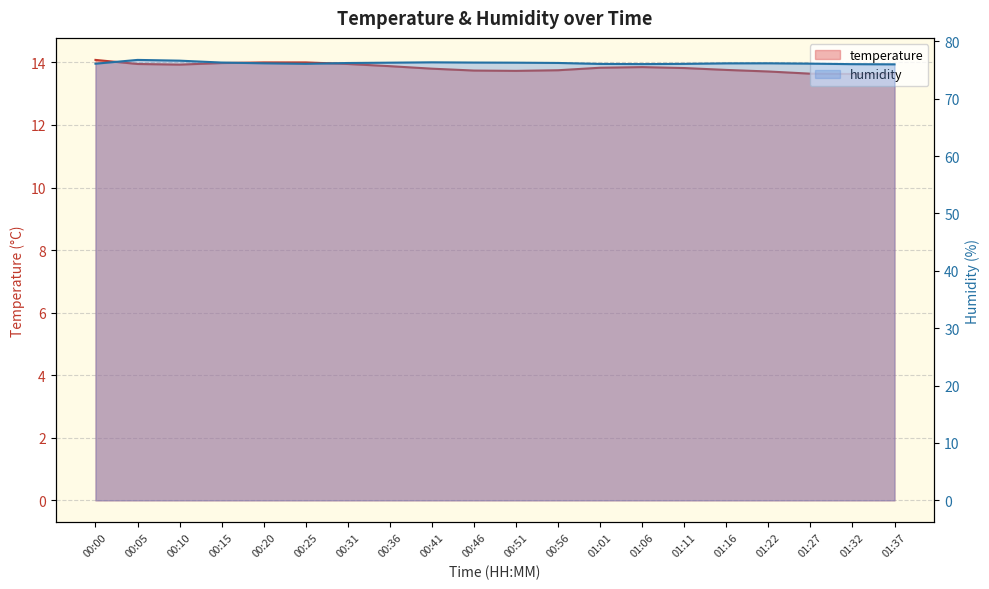

Is the value of temperature at 01:01 greater than the value of humidity at 01:06?

No